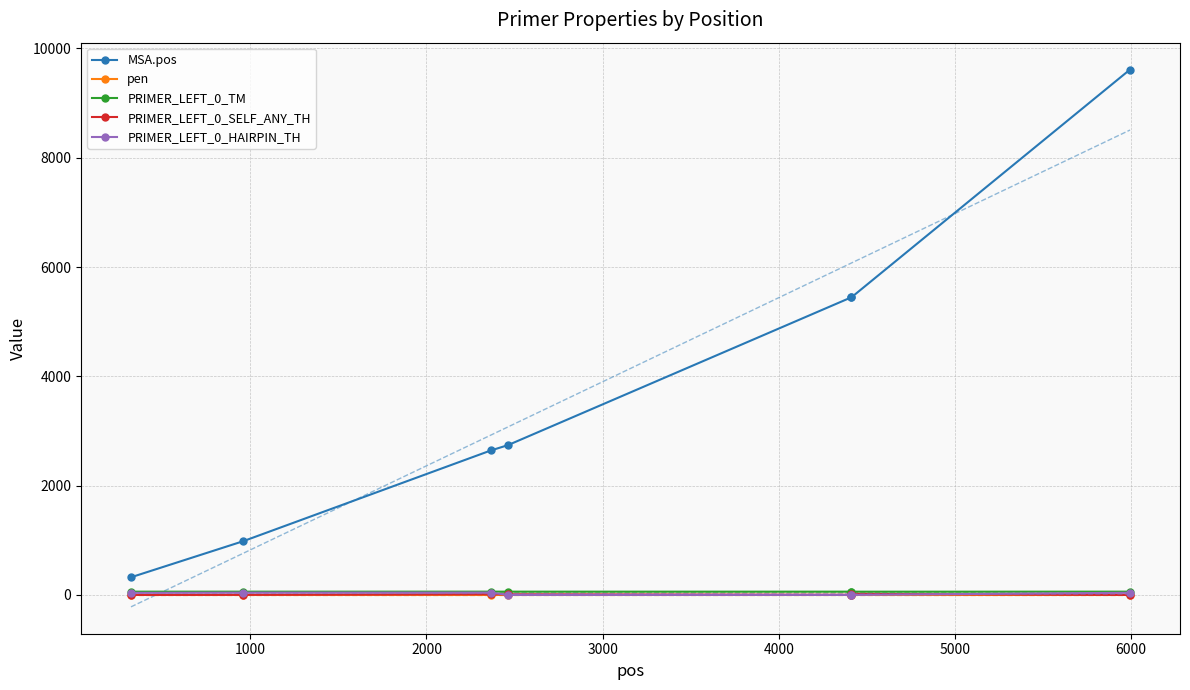

True or false: PRIMER_LEFT_0_TM and pen intersect in this chart.

False